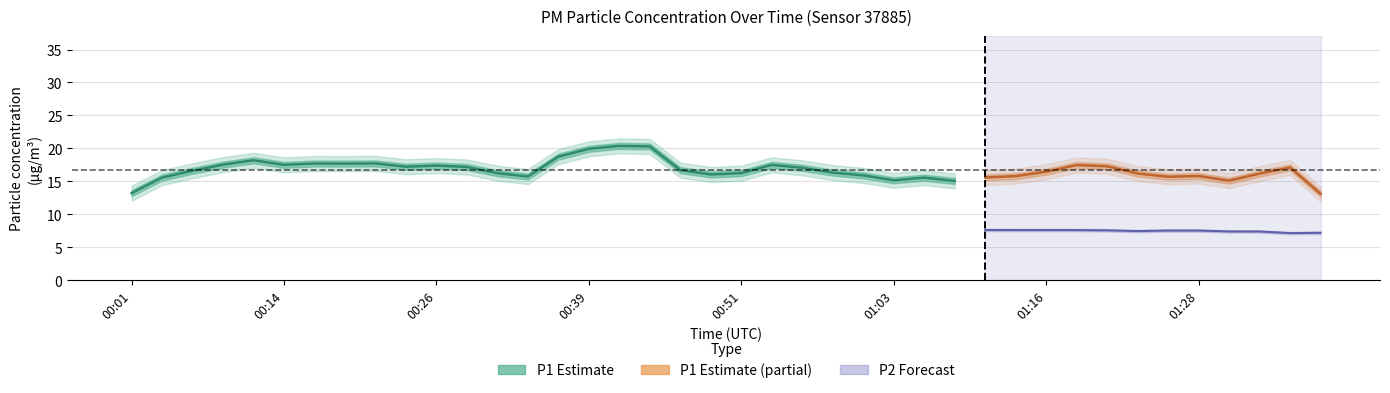

True or false: P1 and P2 intersect in this chart.

False